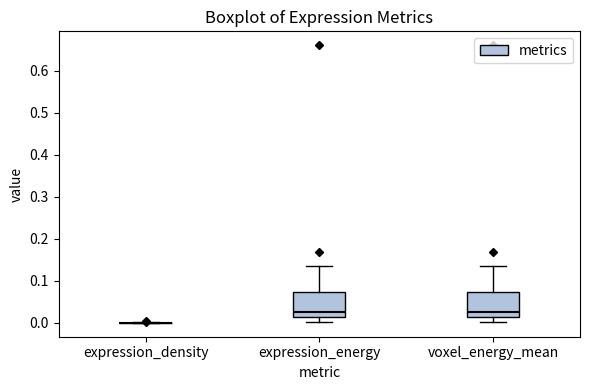

Reading left to right, transcribe this box plot: for each box, give where its median line is, the range the box spans, and where its two whiskers end, as read against the y-axis. The values are not printed on the chart, so give them approximately, as read against the axis.

expression_density: box collapsed to a line at 0.00, whiskers 0.00 to 0.00
expression_energy: median 0.02, box 0.01 to 0.07, whiskers 0.00 to 0.13
voxel_energy_mean: median 0.02, box 0.01 to 0.07, whiskers 0.00 to 0.13